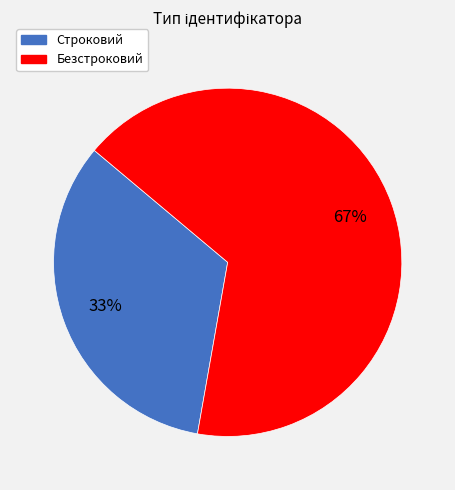

Rank the categories by value from highest to lowest.

Безстроковий, Строковий